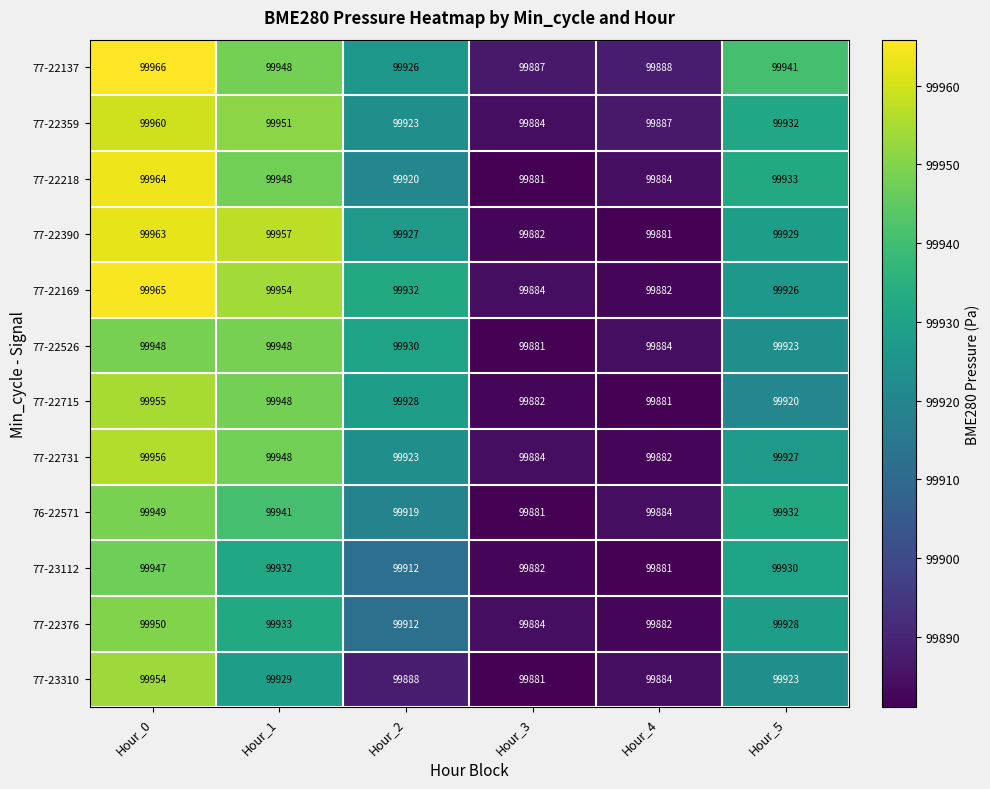

Rank the series by their maximum value, from lowest to highest.

77-23112, 77-22526, 76-22571, 77-22376, 77-23310, 77-22715, 77-22731, 77-22359, 77-22390, 77-22218, 77-22169, 77-22137